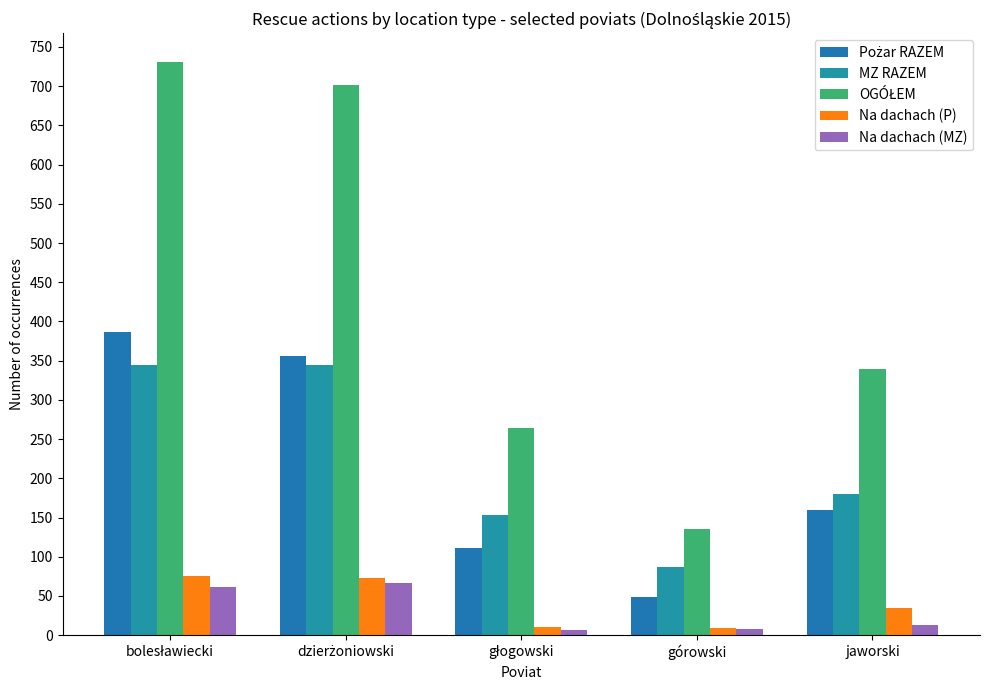

Is the value of Na dachach (MZ) at głogowski greater than the value of Na dachach (P) at głogowski?

No